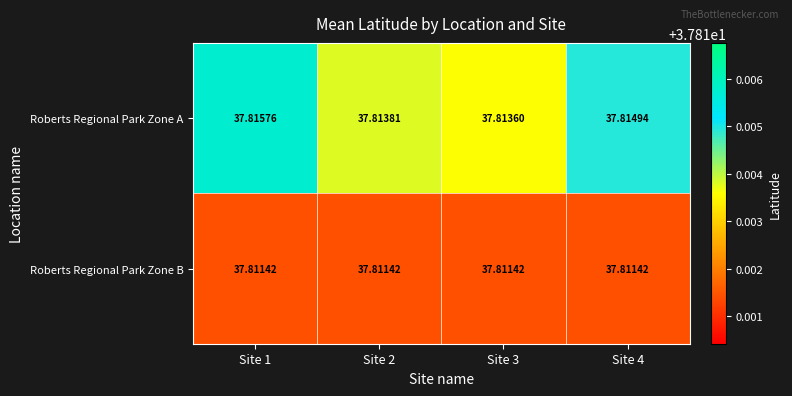

Which series has the largest total across all categories?

Roberts Regional Park Zone A